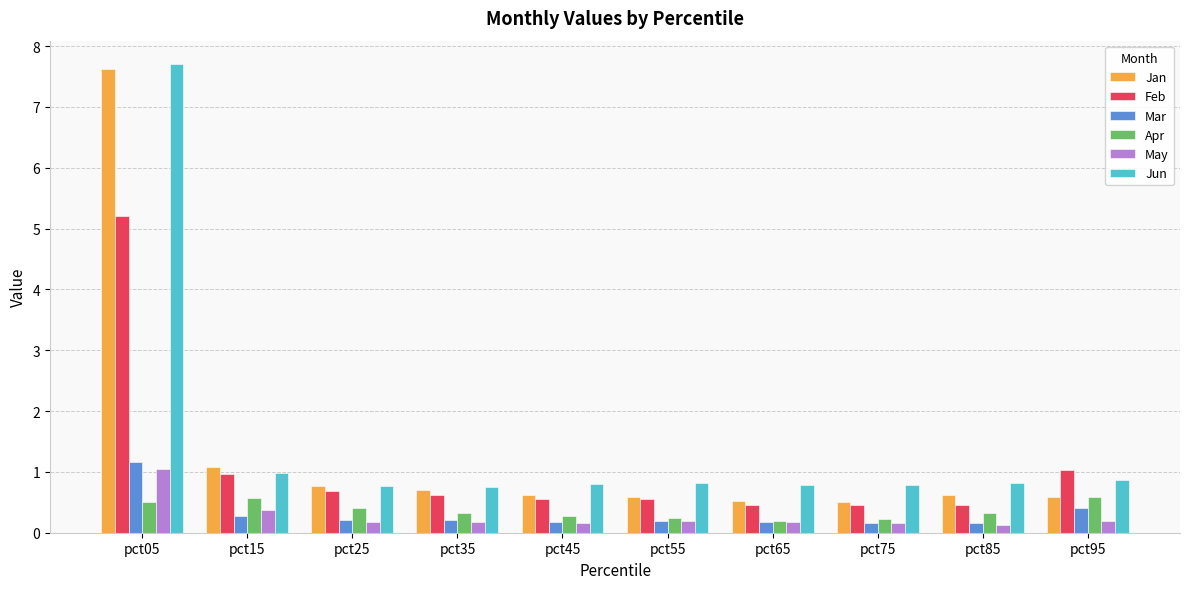

Is it true that Jan equals 0.3 at pct35?

False